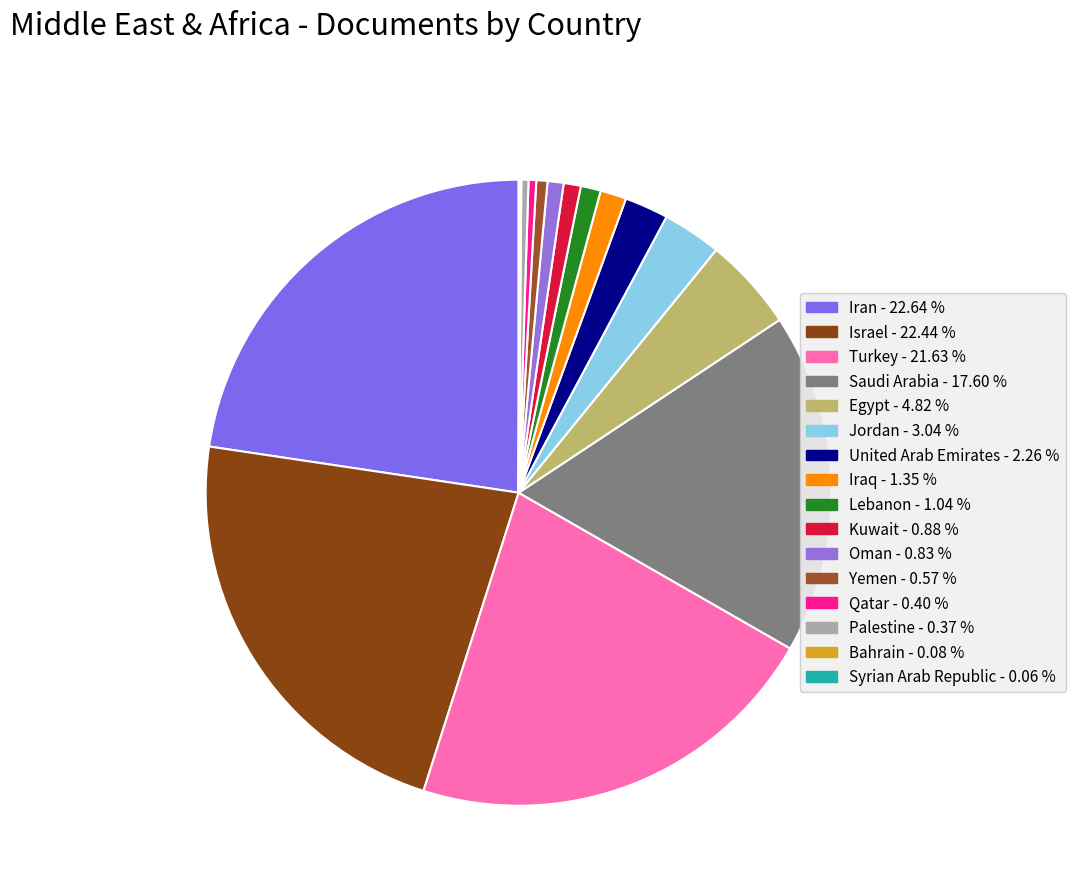

To the nearest percent, what is the difference between the largest and smallest slice percentages?

23%